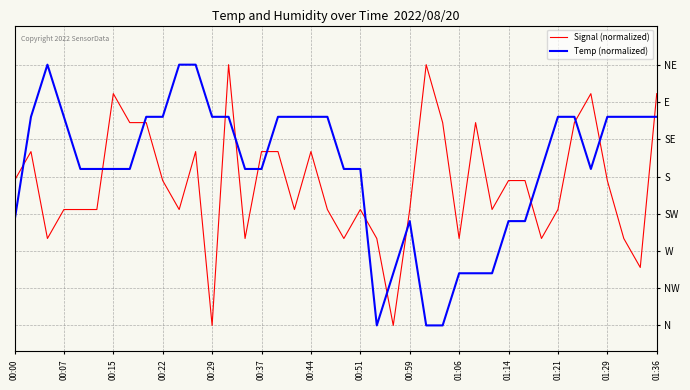

Does the chart display data point markers on the line(s)?

No